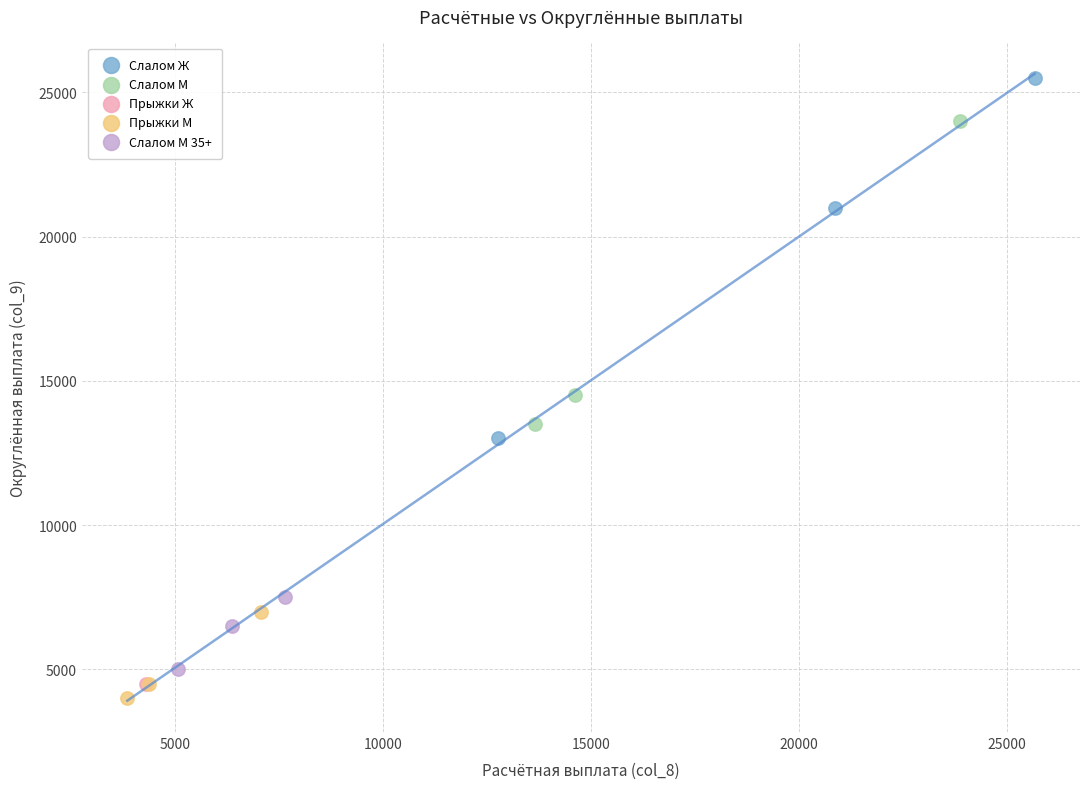

What are all the series names shown in the legend?

Слалом Ж, Слалом М, Прыжки Ж, Прыжки М, Слалом М 35+